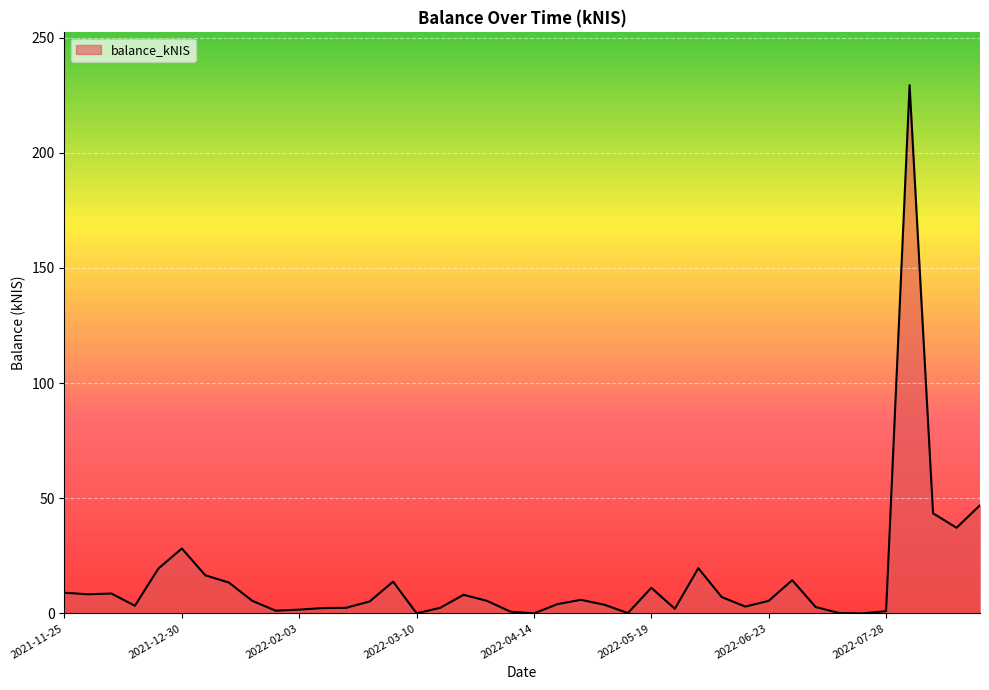

List the labels in order of value, largest first.

2022-08-04, 2022-08-25, 2022-08-11, 2022-08-18, 2021-12-30, 2022-06-02, 2021-12-23, 2022-01-06, 2022-06-30, 2022-03-03, 2022-01-13, 2022-05-19, 2021-11-25, 2021-12-09, 2021-12-02, 2022-03-24, 2022-06-09, 2022-04-28, 2022-01-20, 2022-06-23, 2022-03-31, 2022-02-24, 2022-04-20, 2022-05-03, 2021-12-16, 2022-06-16, 2022-07-07, 2022-02-17, 2022-03-16, 2022-02-10, 2022-05-26, 2022-02-03, 2022-01-27, 2022-07-28, 2022-04-07, 2022-07-14, 2022-05-12, 2022-03-10, 2022-04-14, 2022-07-21